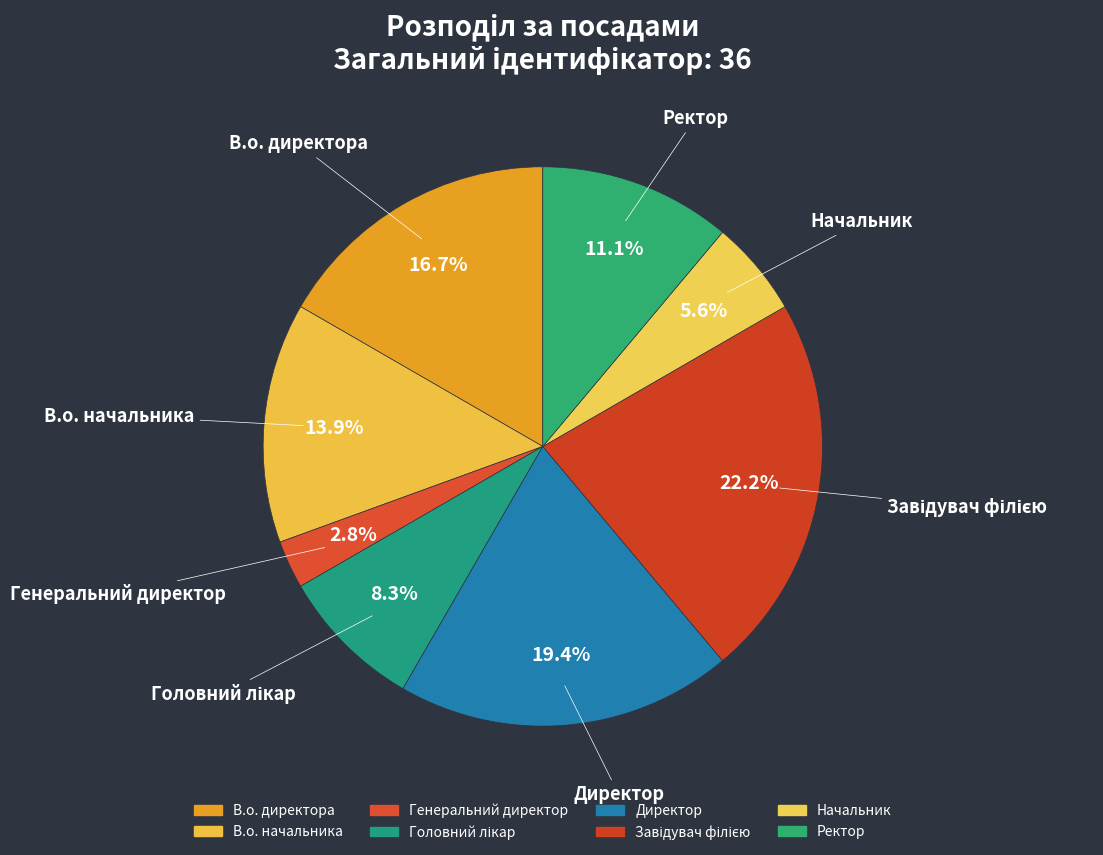

Count the number of slices in the pie.

8